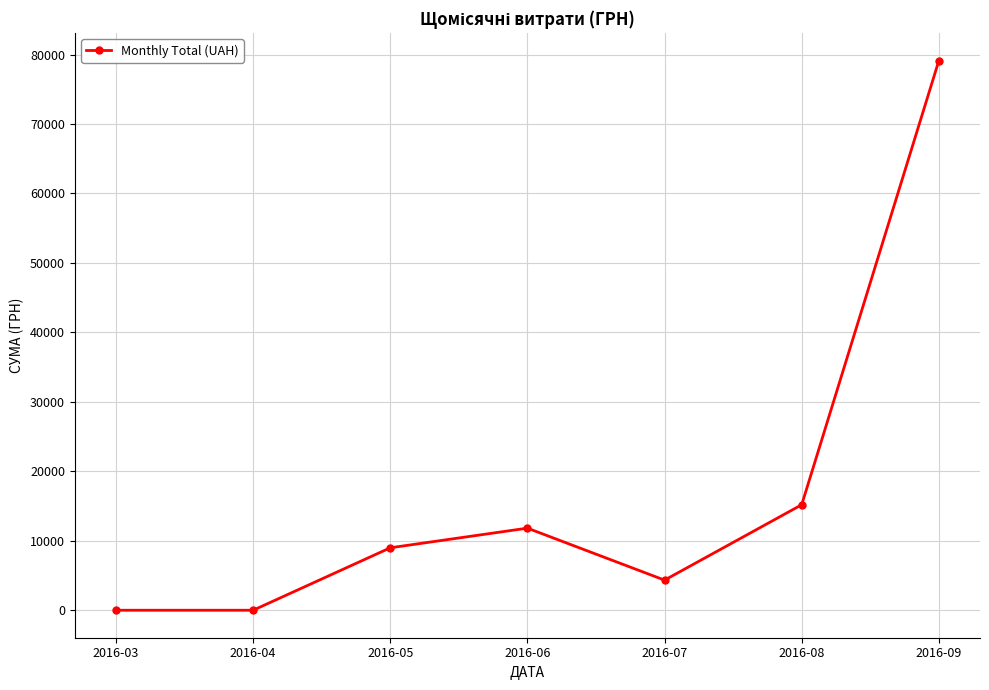

Does the chart display data point markers on the line(s)?

Yes